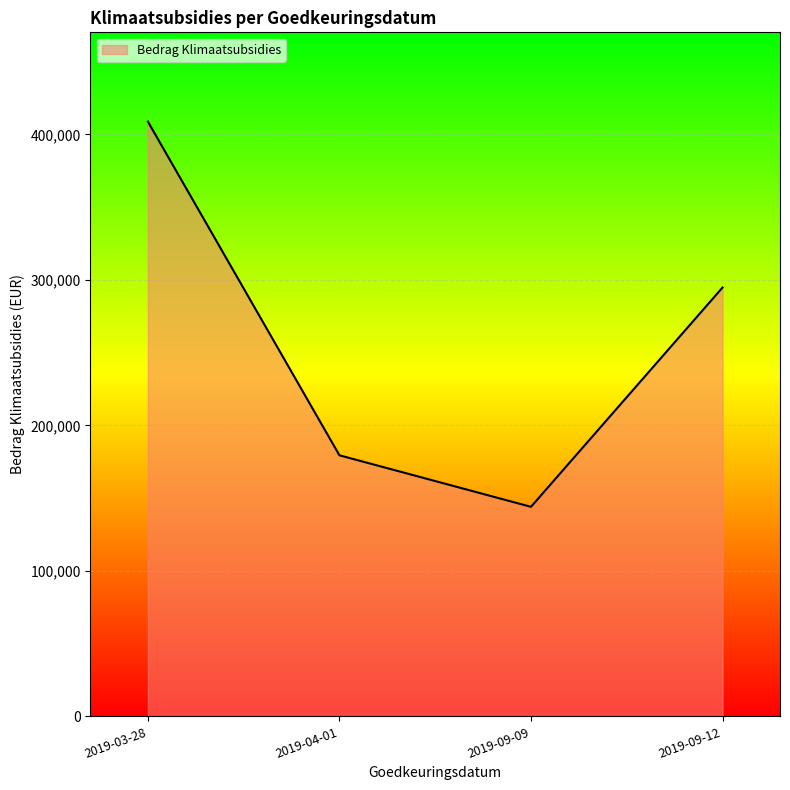

Approximately how many times larger is the value at 2019-09-12 compared to 2019-04-01?

1.6